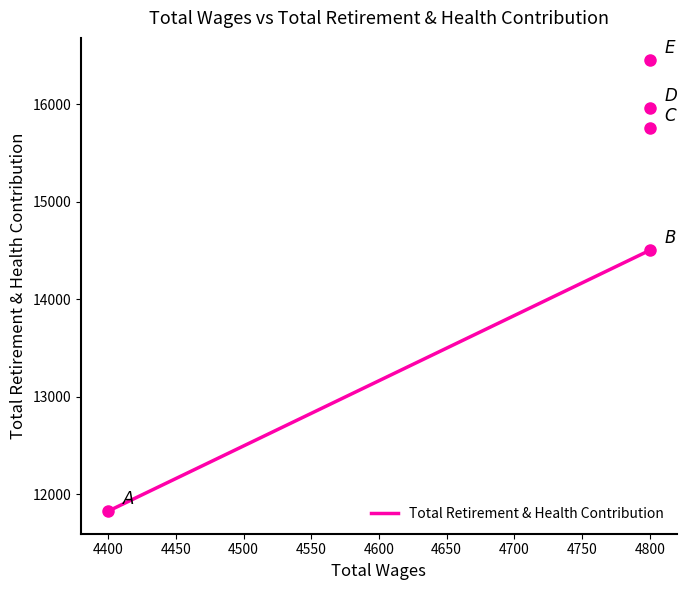

Does the chart have visible grid lines?

No